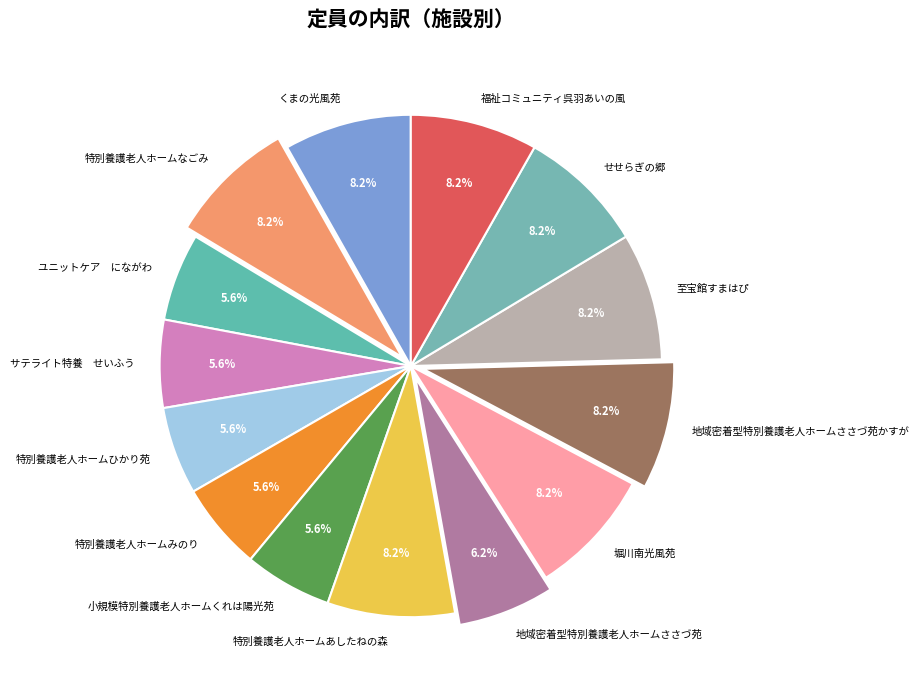

Approximately how many times larger is the value at 地域密着型特別養護老人ホームささづ苑 compared to せせらぎの郷?

0.8